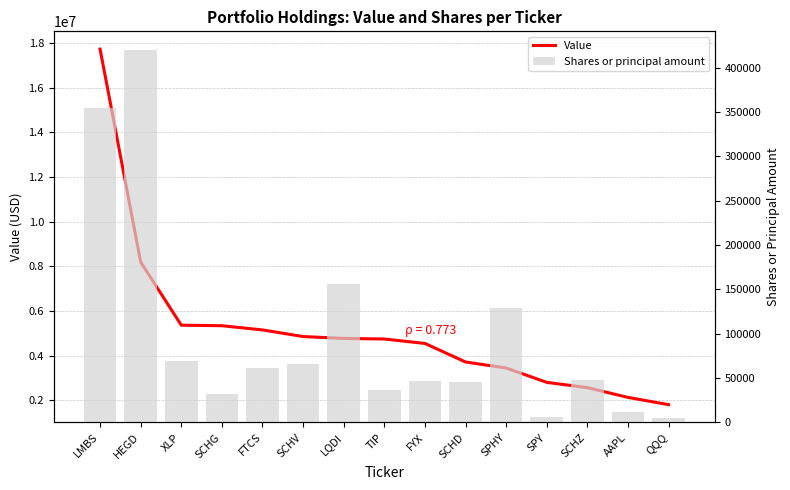

Which series changed the most between XLP and SPHY?

Value